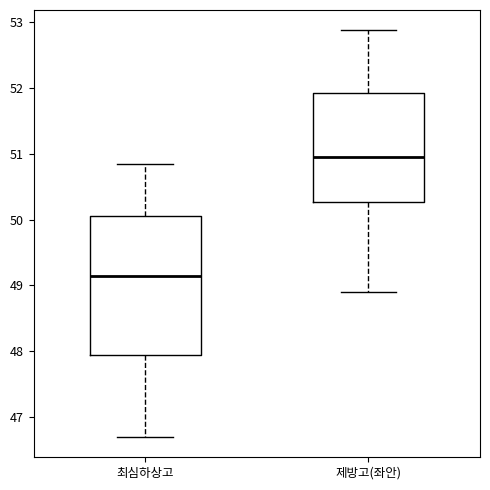

Reading left to right, transcribe this box plot: for each box, give where its median line is, the range the box spans, and where its two whiskers end, as read against the y-axis. The values are not printed on the chart, so give them approximately, as read against the axis.

최심하상고: median 49.1, box 47.9 to 50.1, whiskers 46.7 to 50.9
제방고(좌안): median 51.0, box 50.3 to 51.9, whiskers 48.9 to 52.9